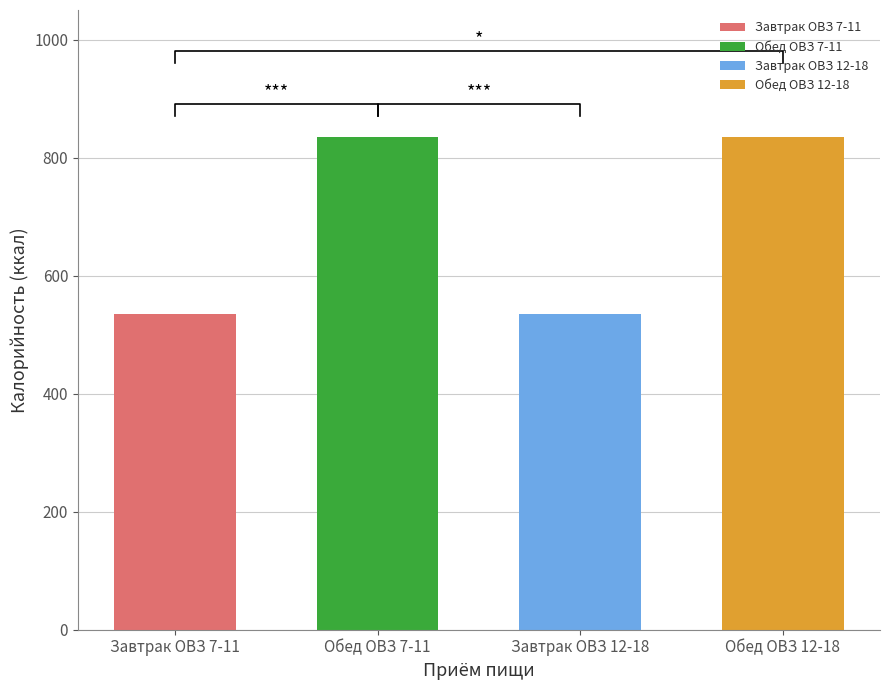

What is the greatest value displayed?

835.2